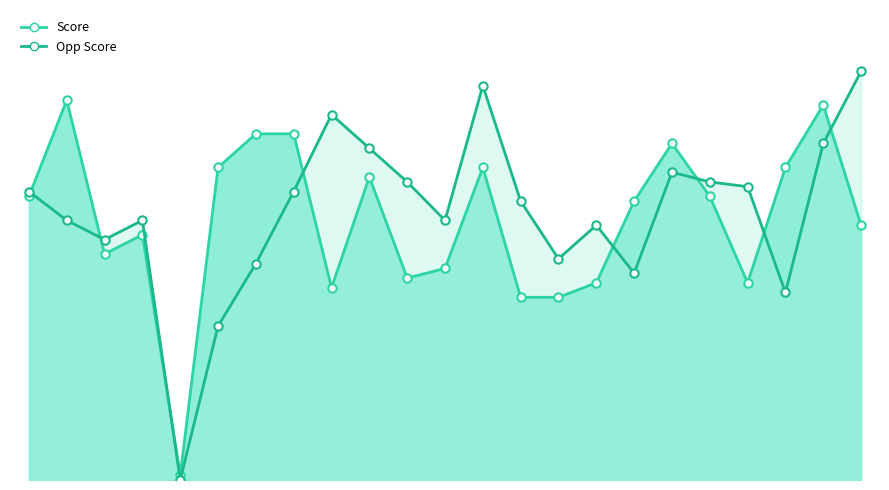

Rank the series by their maximum value, from lowest to highest.

Score, Opp Score